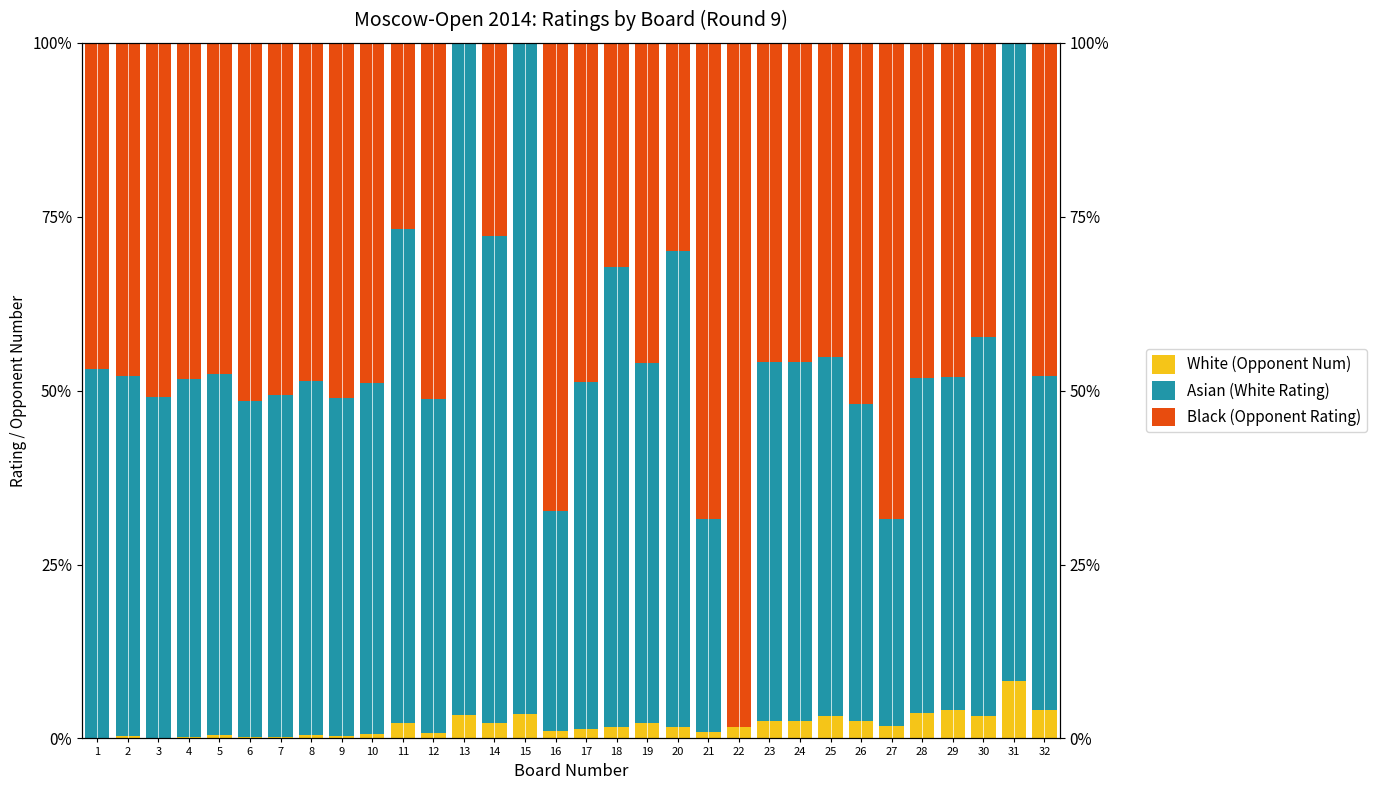

Reading left to right, list all the values displayed in this chart.

White (Opponent Num): 0.0	0.3	0.1	0.2	0.6	0.2	0.2	0.5	0.3	0.6	2.1	0.8	3.4	2.2	3.5	1.1	1.4	1.6	2.2	1.6	0.9	1.7	2.5	2.5	3.2	2.5	1.7	3.7	4.0	3.2	8.3	4.1
Asian (White Rating): 53.1	51.7	49.0	51.5	51.8	48.3	49.1	50.8	48.7	50.5	71.0	48.0	96.6	70.0	96.5	31.6	49.9	66.1	51.8	68.5	30.7	0.0	51.6	51.6	51.6	45.5	29.9	48.1	48.0	54.4	91.7	47.9
Black (Opponent Rating): 46.9	48.0	50.9	48.3	47.6	51.6	50.7	48.7	51.0	48.8	26.8	51.2	0.0	27.8	0.0	67.3	48.7	32.3	46.0	29.9	68.4	98.3	45.9	45.9	45.2	52.0	68.4	48.1	48.0	42.3	0.0	47.9